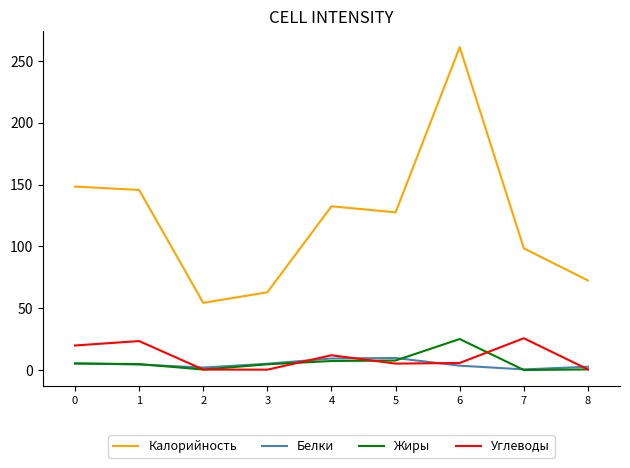

How many categories are shown in the chart?

9